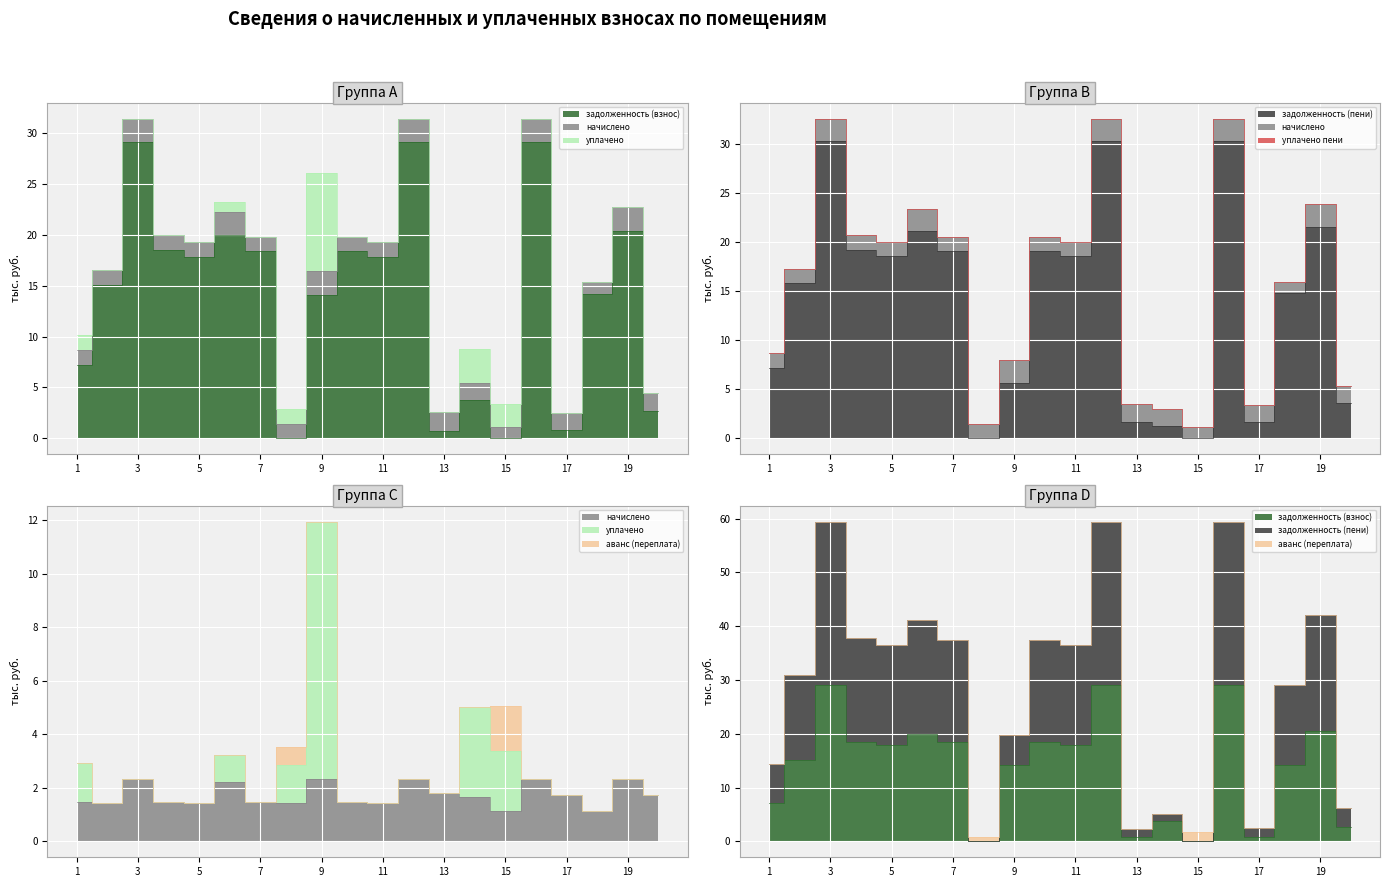

Reading right to left, extract all data points from this chart.

задолженность (взнос): 2.7	20.4	14.2	0.8	29.1	0.0	3.8	0.7	29.1	17.9	18.4	14.1	0.0	18.4	20.0	17.9	18.5	29.1	15.1	7.2
задолженность (пени): 3.6	21.6	14.8	1.7	30.3	0.0	1.3	1.6	30.3	18.6	19.1	5.6	0.0	19.1	21.1	18.6	19.2	30.3	15.8	7.2
начислено: 1.7	2.3	1.1	1.7	2.3	1.1	1.7	1.8	2.3	1.4	1.5	2.3	1.4	1.5	2.2	1.4	1.5	2.3	1.4	1.5
уплачено: 1.7	2.3	1.1	1.7	2.3	3.4	5.0	1.8	2.3	1.4	1.5	12.0	2.8	1.5	3.2	1.4	1.5	2.3	1.4	2.9